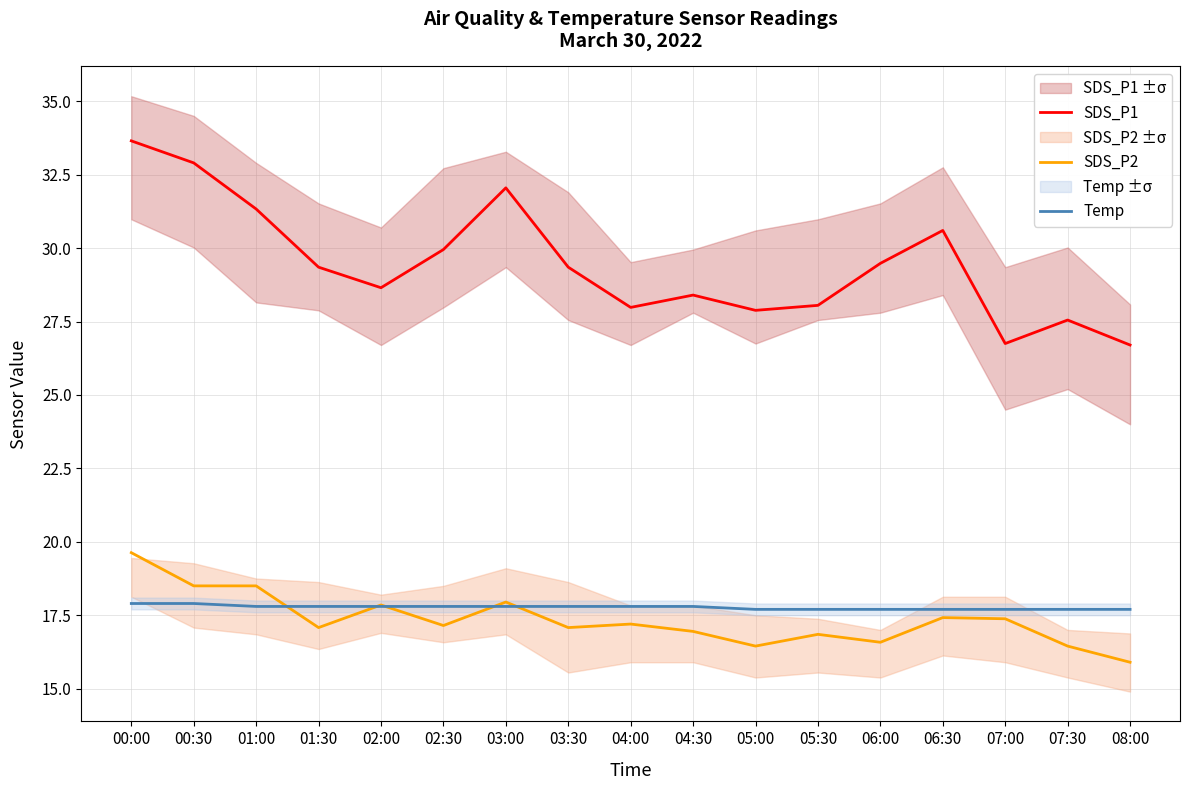

What is the label of the 8th point from the right?

04:30